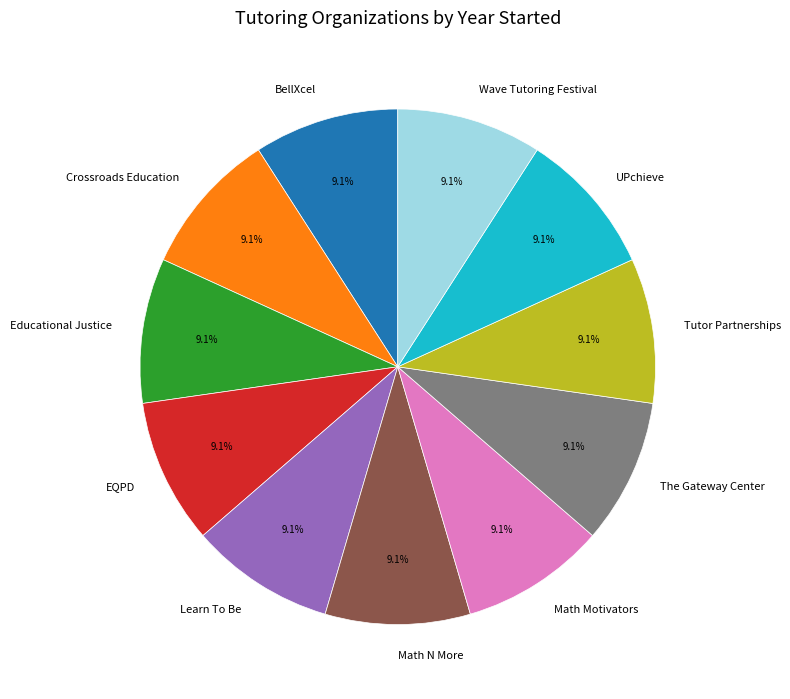

Does any single category account for the majority?

No